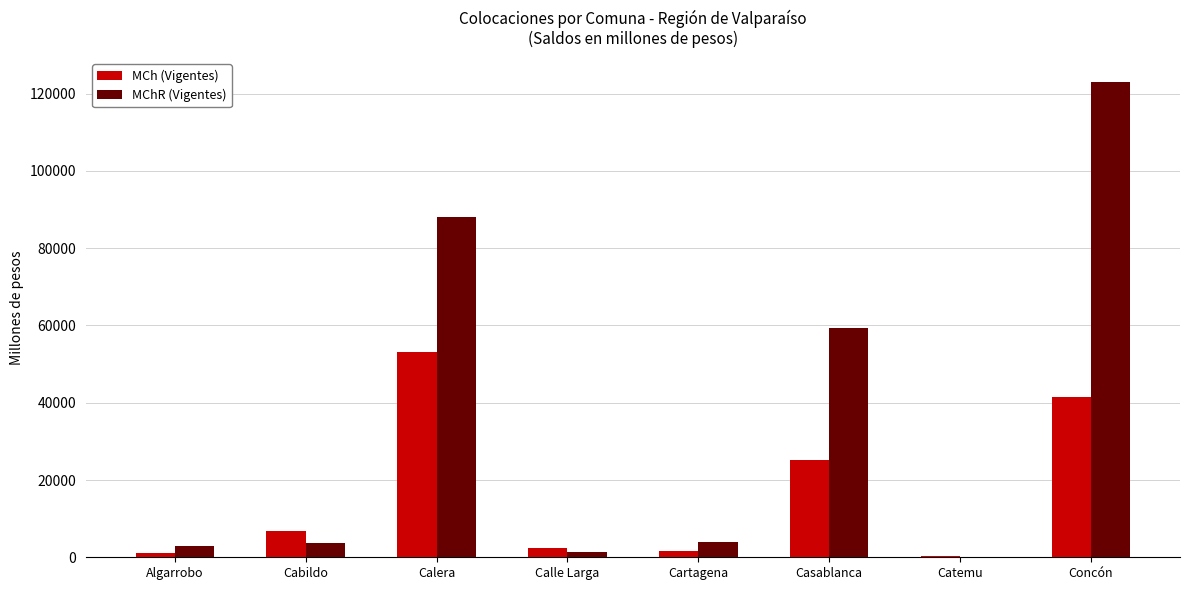

At which label does MChR (Vigentes) first exceed 3860?

Calera